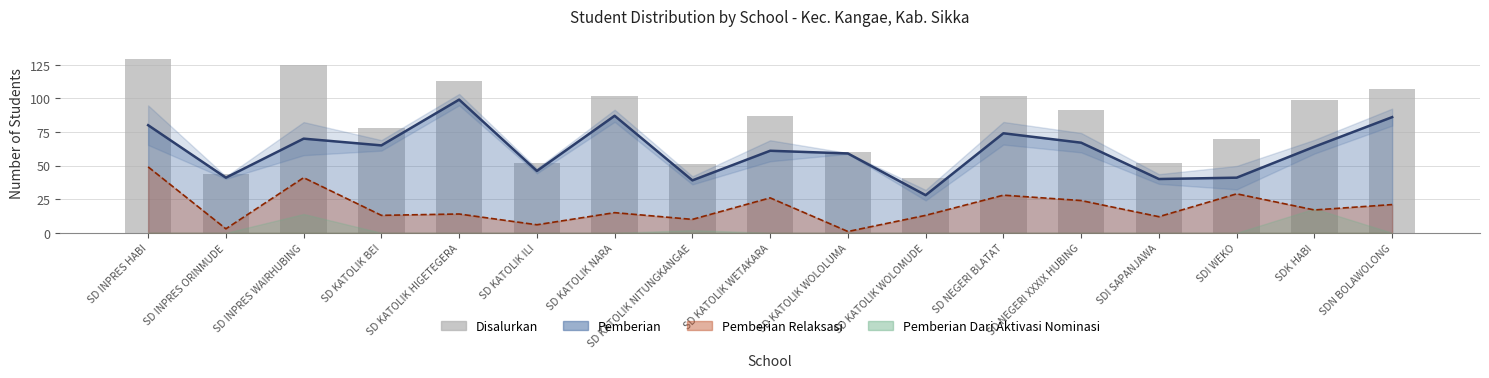

The chart shows a value of 129 at SD INPRES HABI. True or false?

True